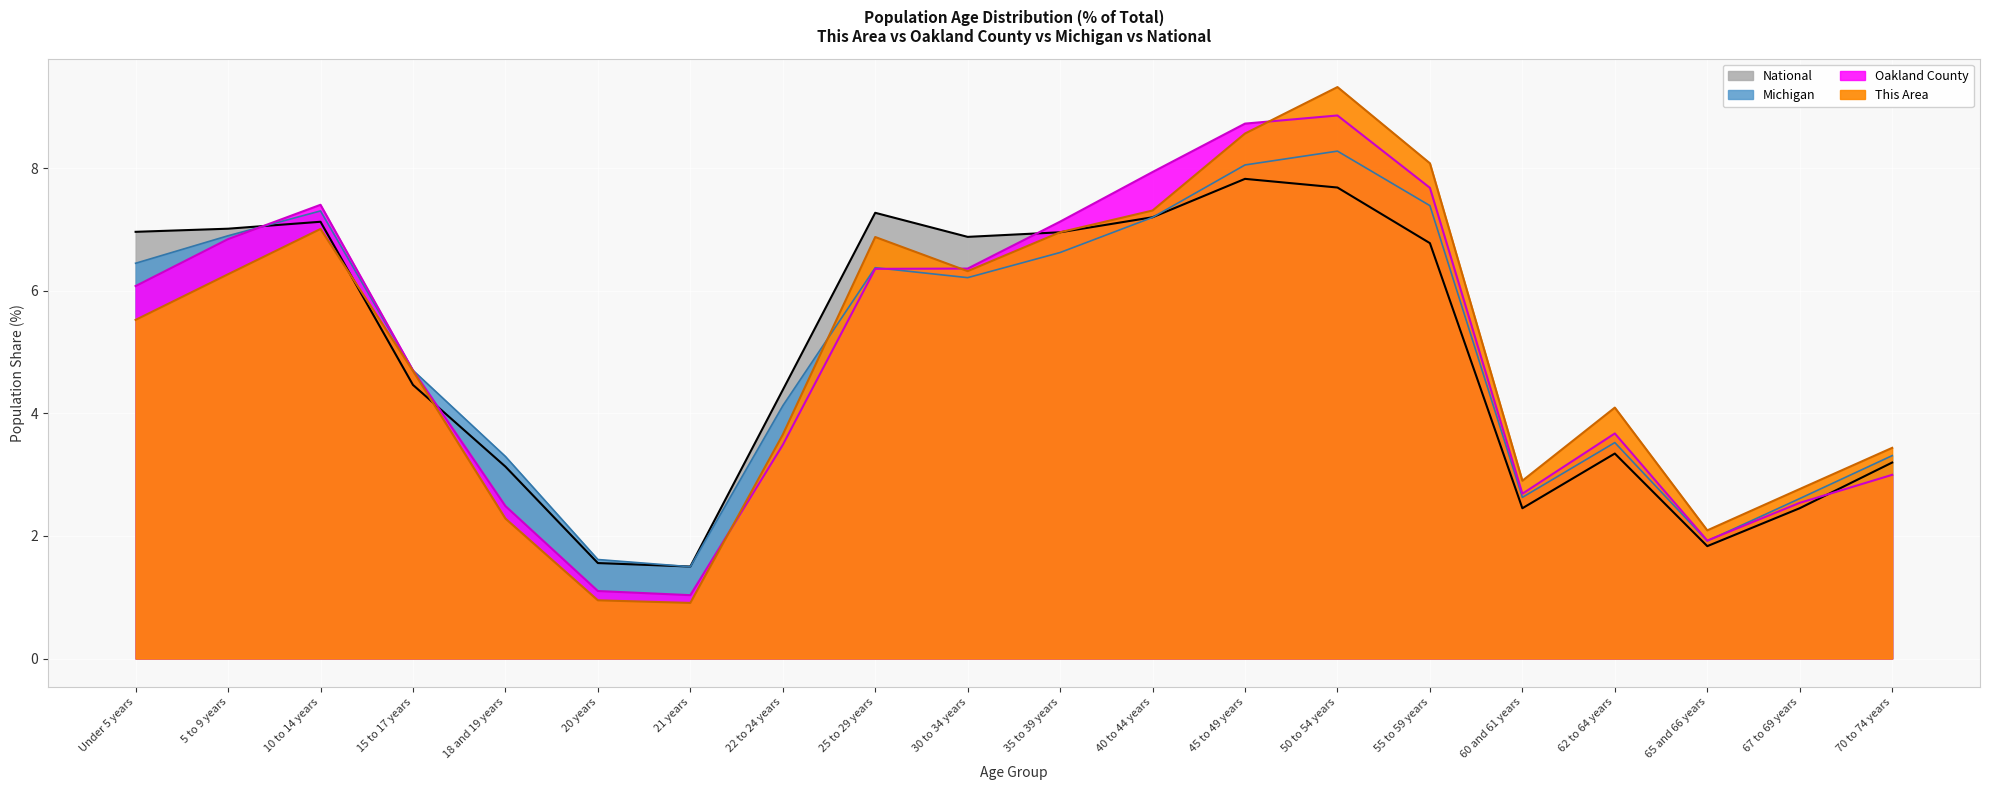

How many intersections are there between Oakland County and Michigan?

4